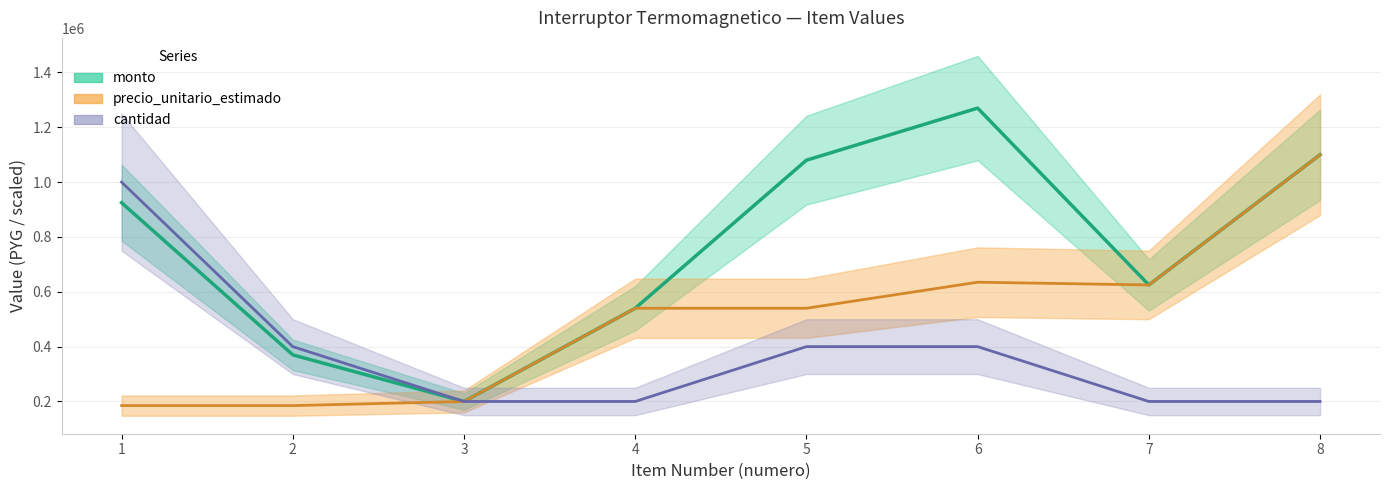

Is it true that cantidad equals 196425 at 6?

False